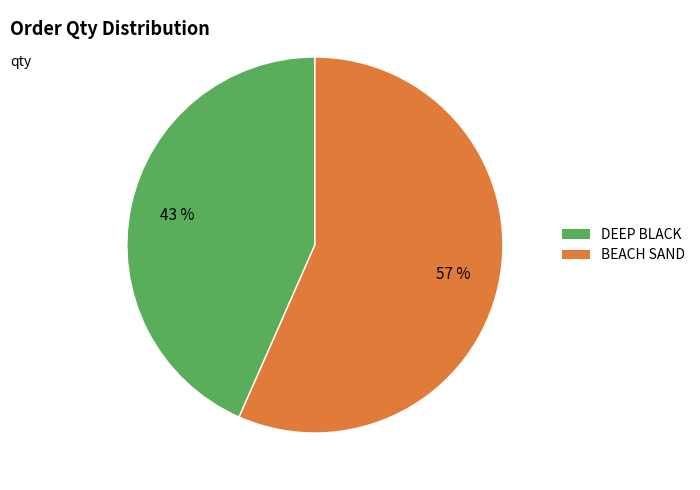

Is there a majority slice in this chart?

Yes